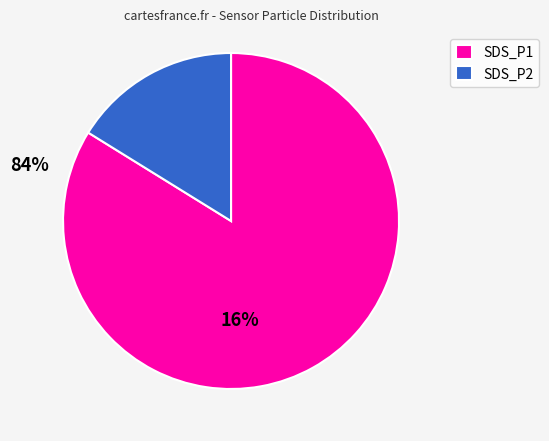

What is the smallest slice in the pie chart?

SDS_P2